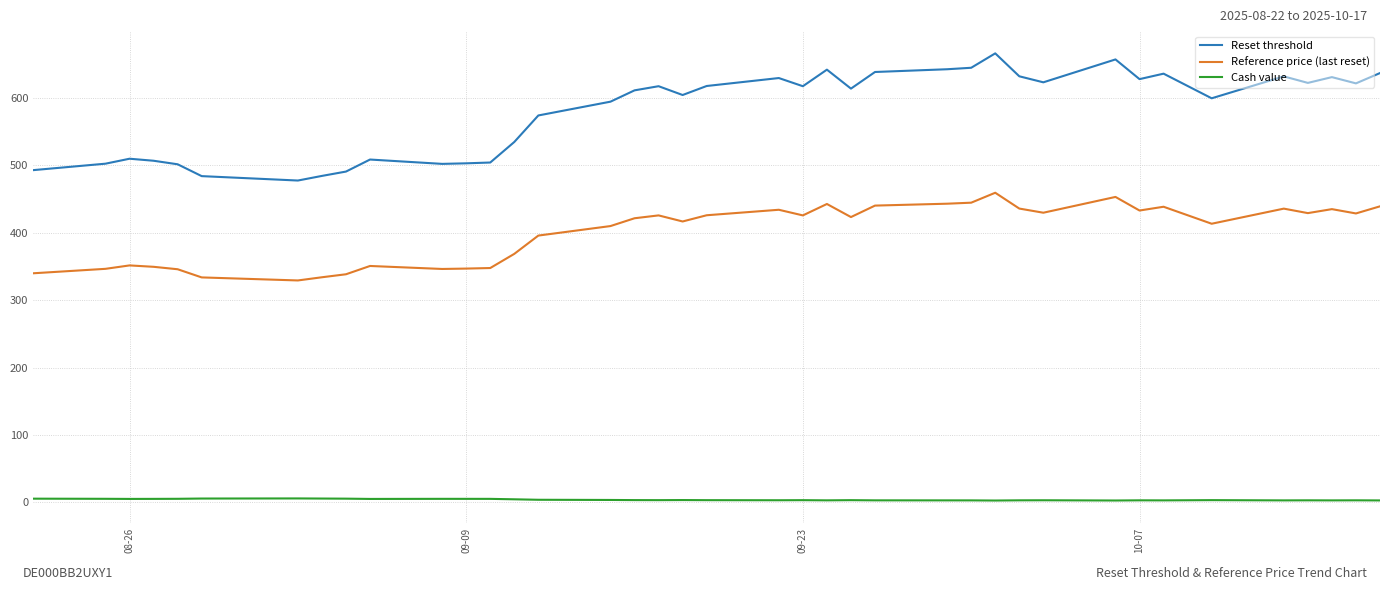

At how many categories does at least one series exceed 365?

39